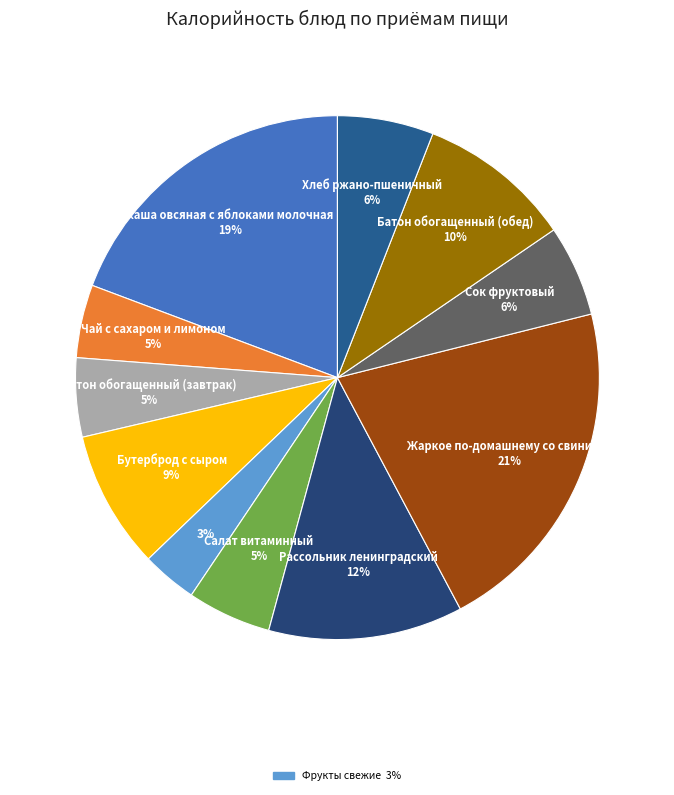

How many slices are in this pie chart?

11